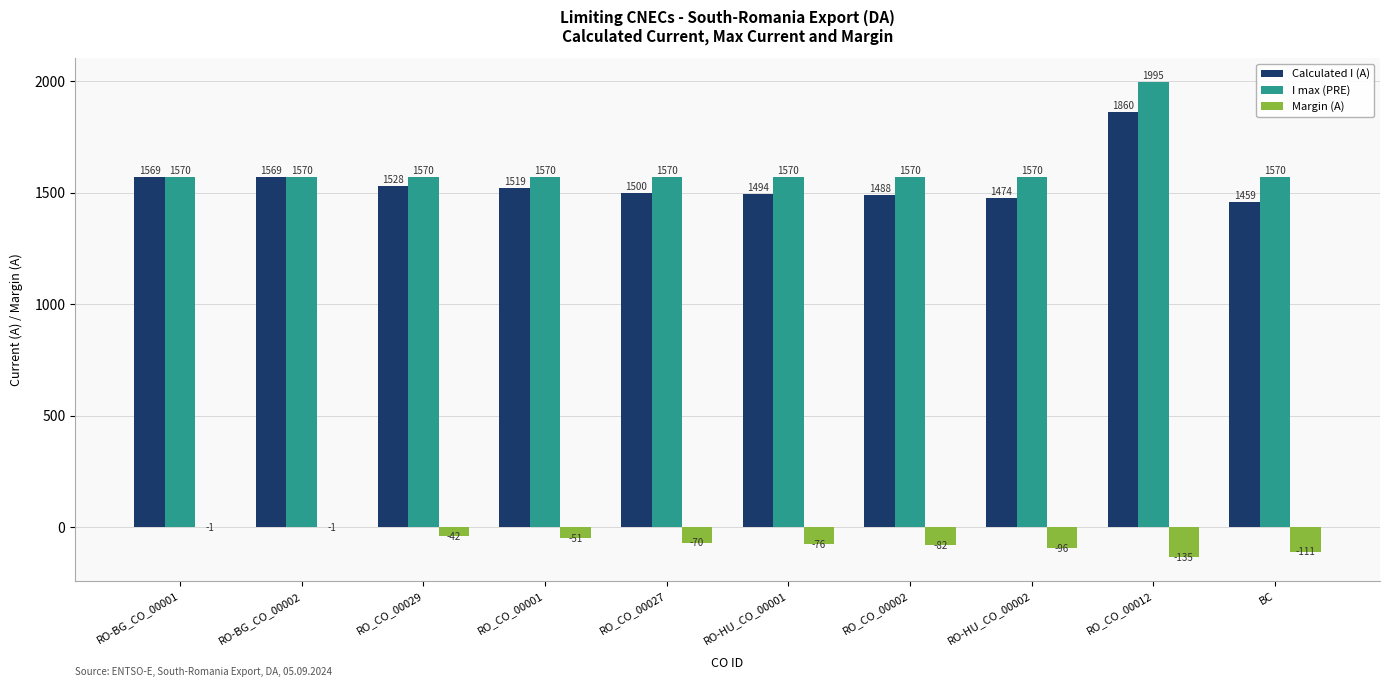

What is the maximum value for I max (PRE)?

1995